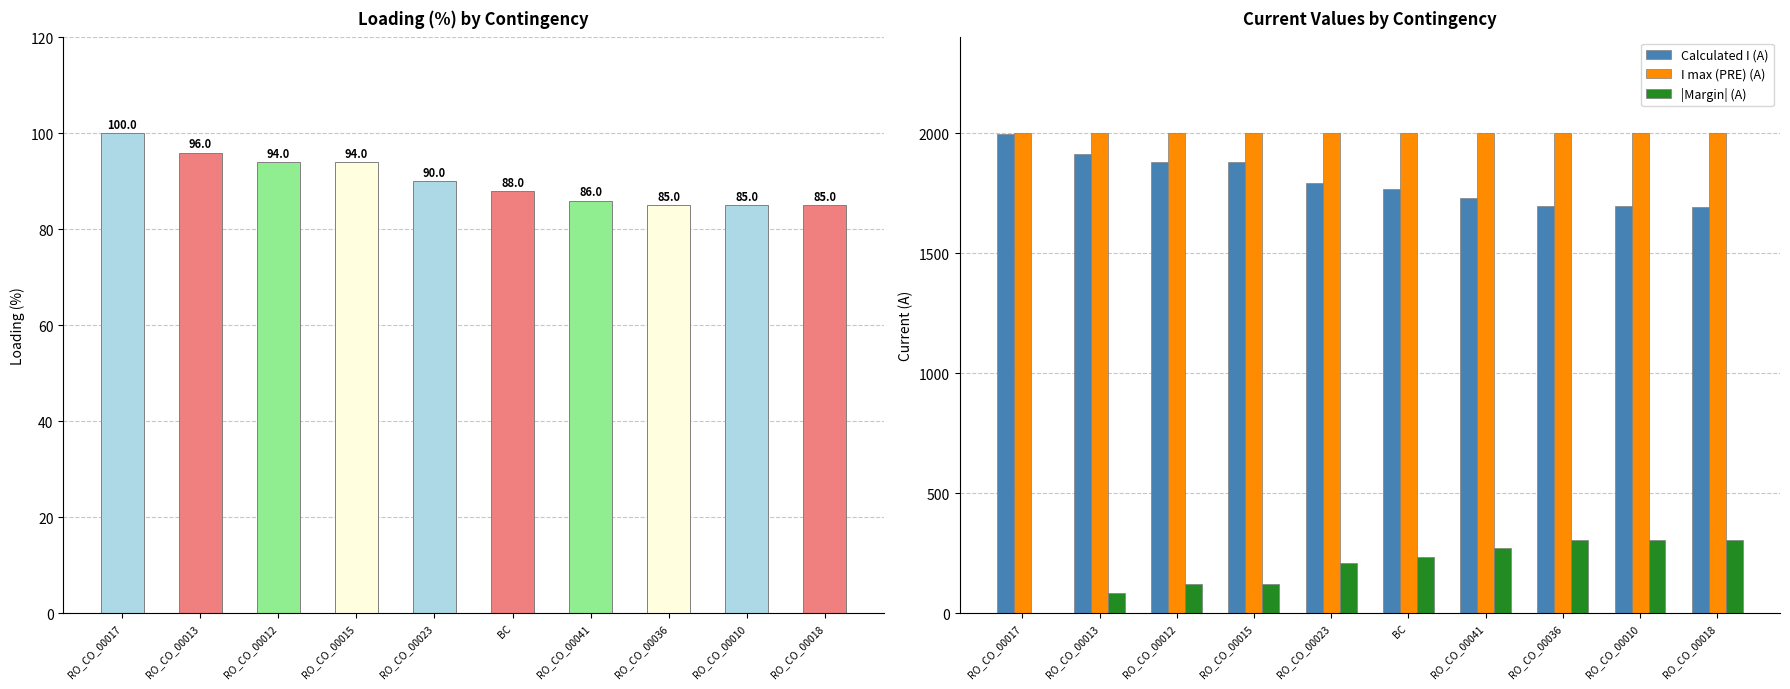

At which category does the chart reach its minimum across all series?

RO_CO_00017